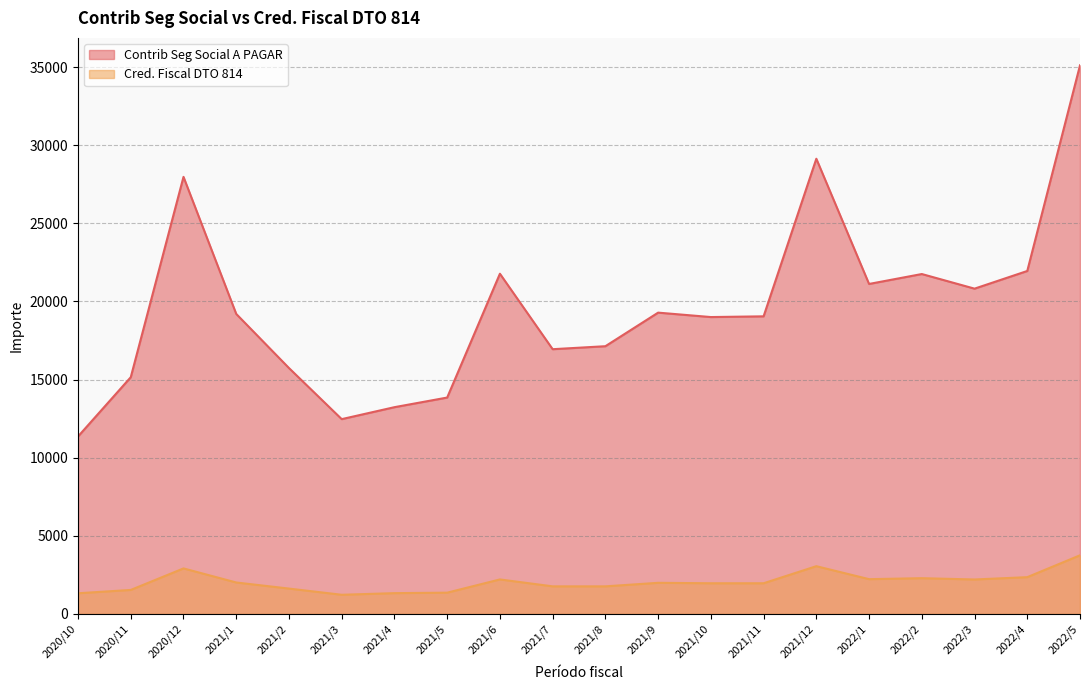

True or false: Cred. Fiscal DTO 814 and Contrib Seg Social A PAGAR cross at least once.

False